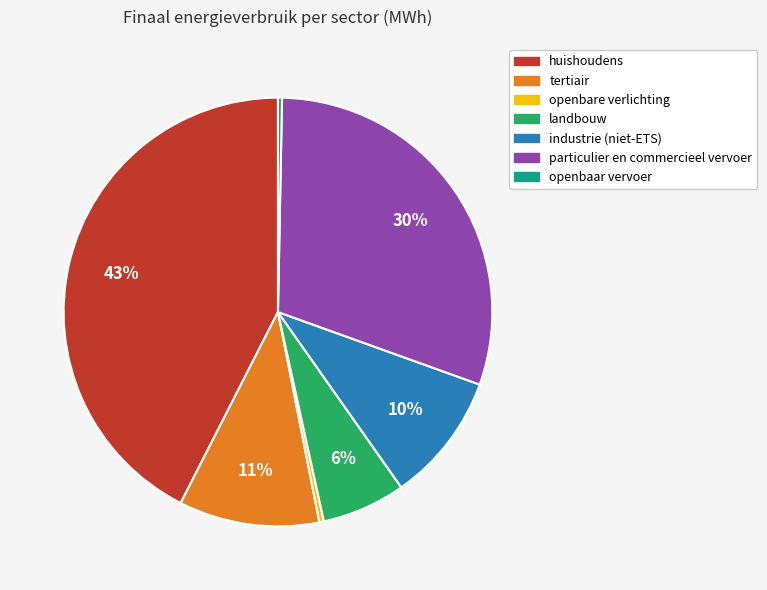

Is the sum of industrie (niet-ETS) and huishoudens greater than half?

Yes